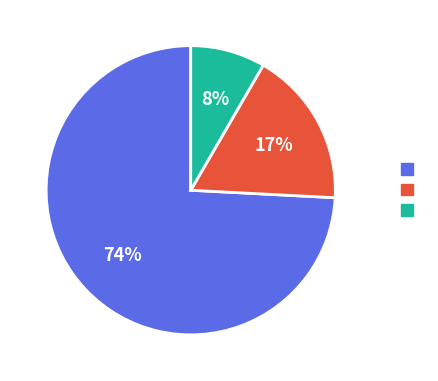

To the nearest percent, what is the average slice percentage?

33%